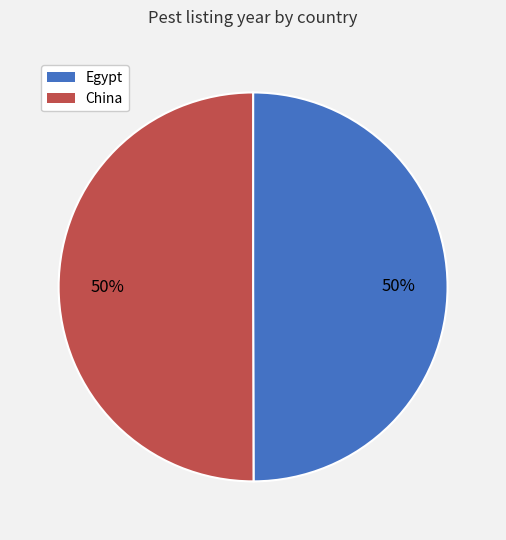

What is the ratio of the value at Egypt to the value at China?

1.0